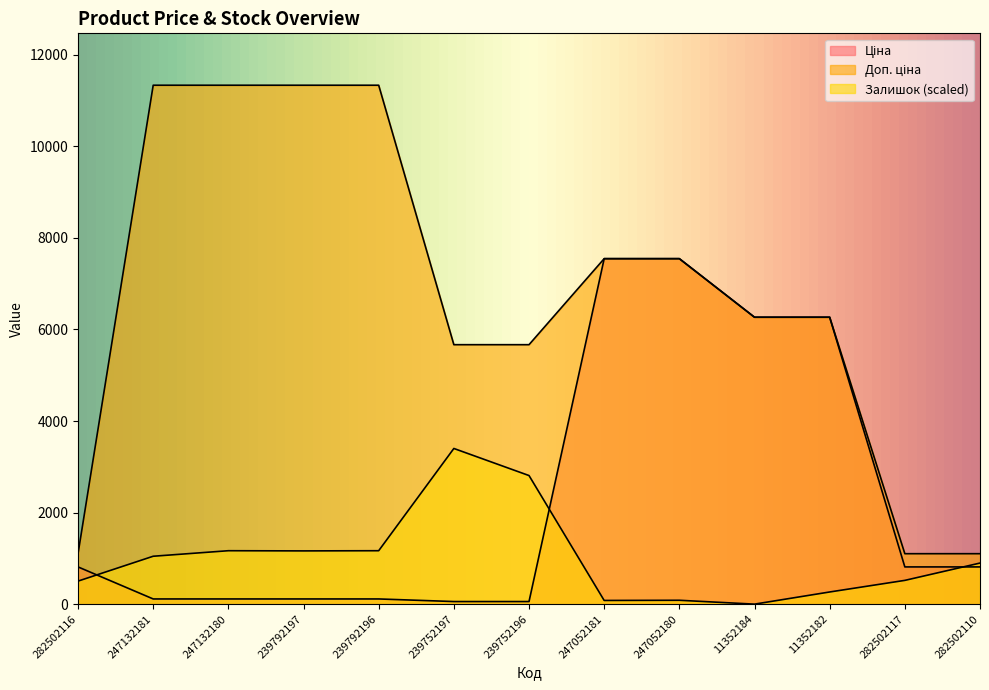

How many interior local valleys does the Залишок series have?

3